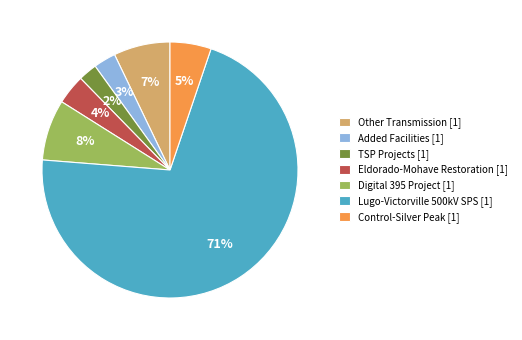

Combined, do Digital 395 Project [1] and Other Transmission [1] account for over 50%?

No